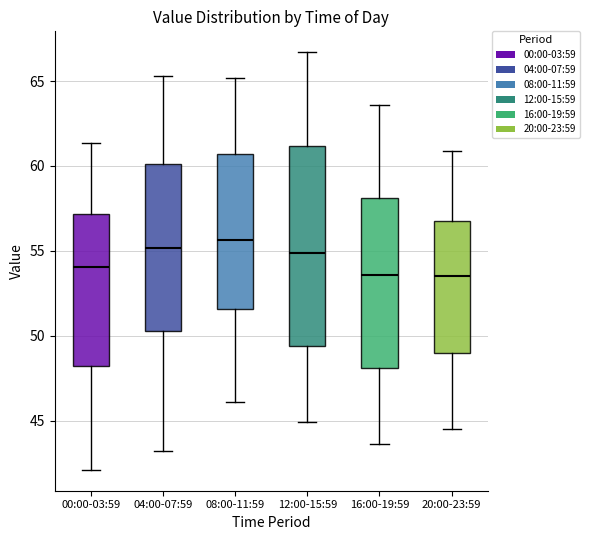

Where does the upper whisker of the box for 04:00-07:59 end on the y-axis? The values are not printed on the chart, so give them approximately, as read against the axis.

65.5